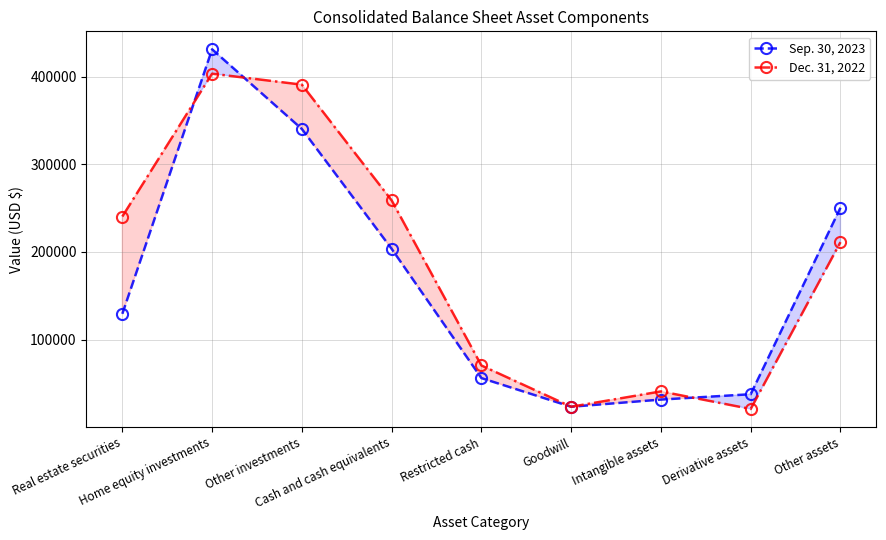

What is the label of the 6th point from the right?

Cash and cash equivalents